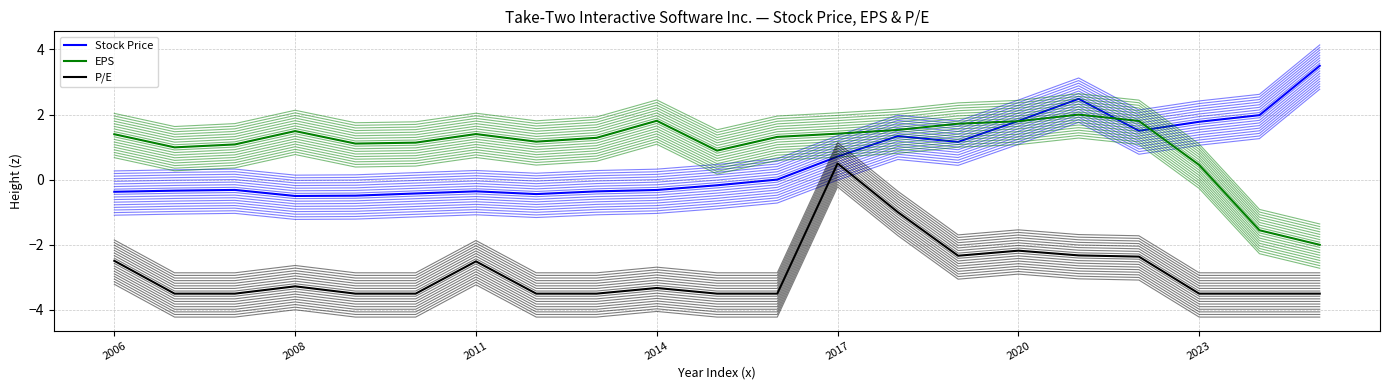

After their last crossing, which series has the higher values: Stock Price or EPS?

Stock Price